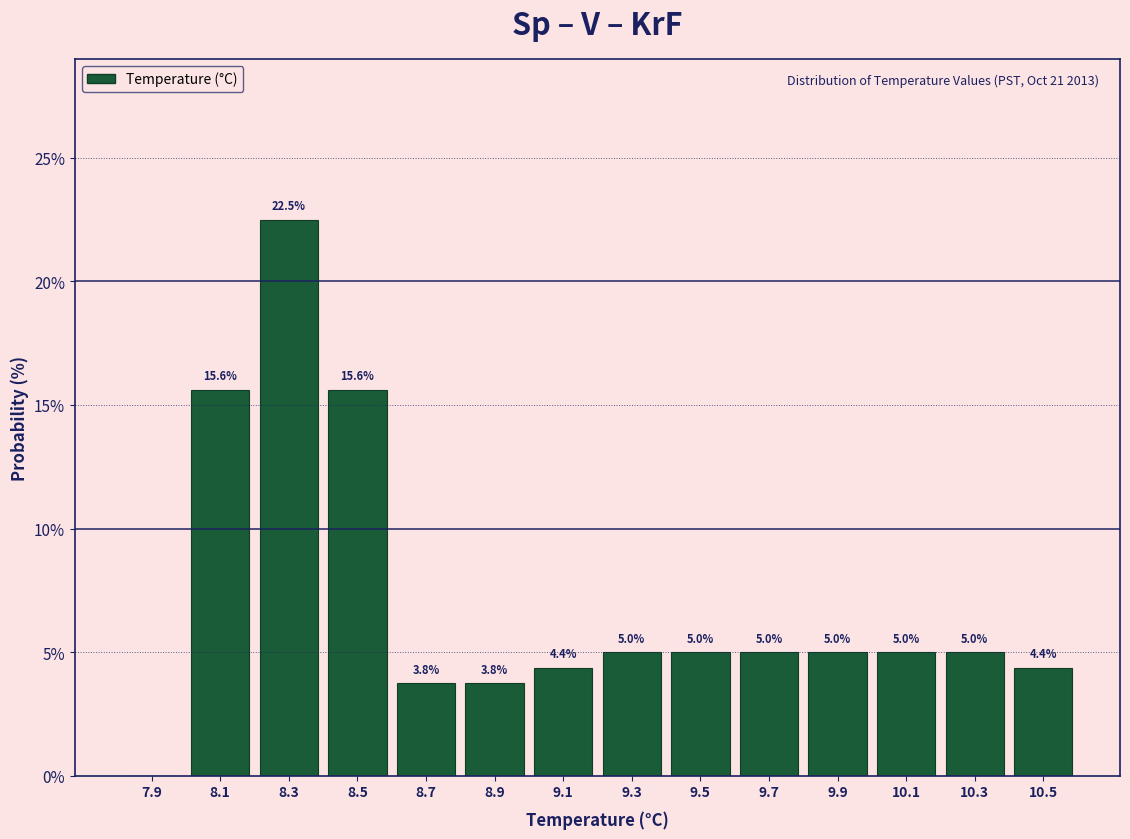

Over which range of the x-axis is the bar tallest?

8.2 to 8.4